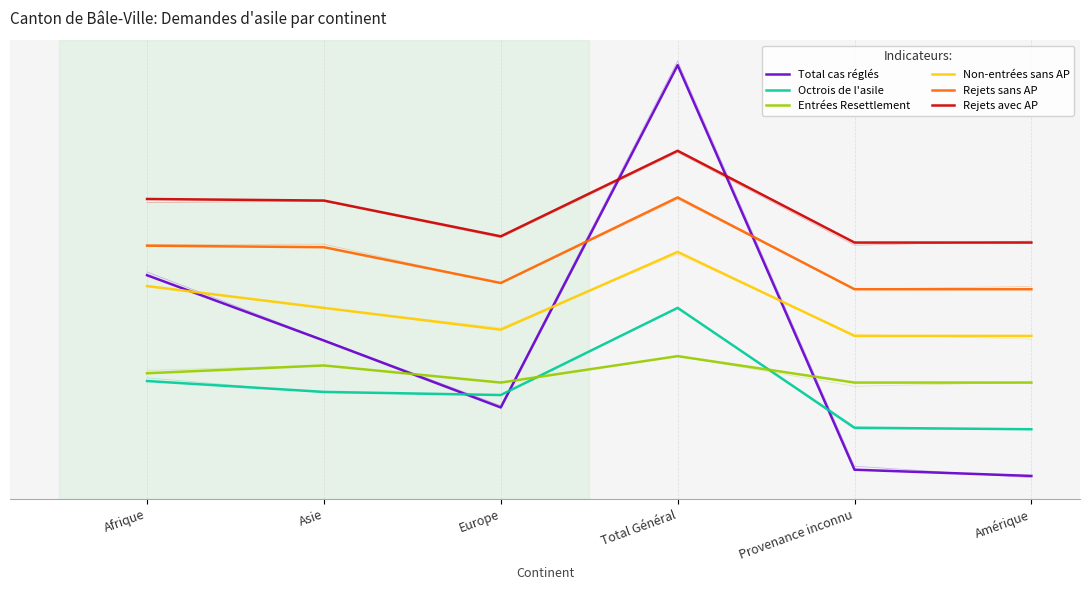

What are all the series names shown in the legend?

Total cas réglés, Octrois de l'asile, Entrées Resettlement, Non-entrées sans AP, Rejets sans AP, Rejets avec AP